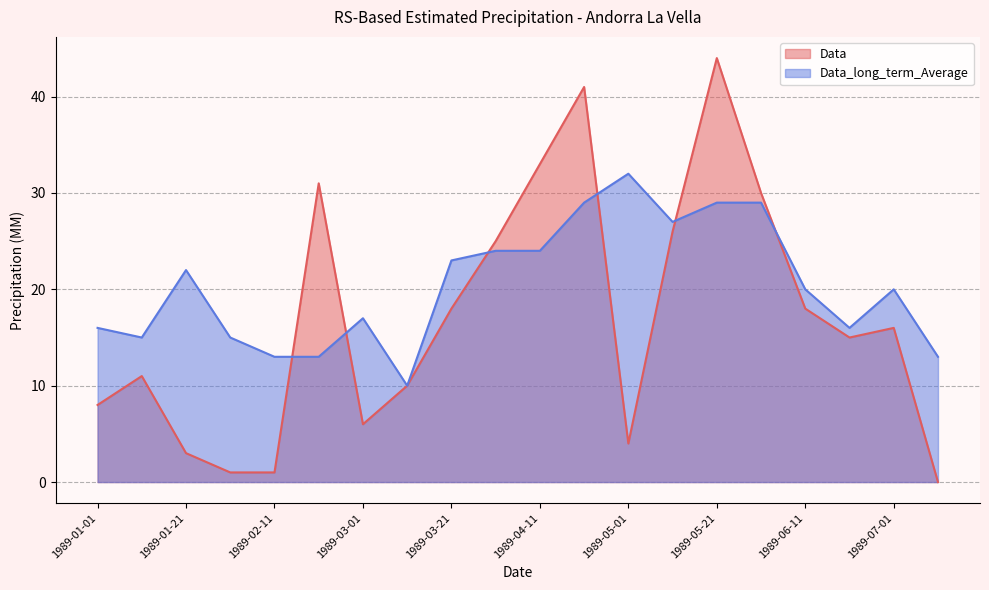

Which series changed the most between 1989-01-21 and 1989-04-01?

Data